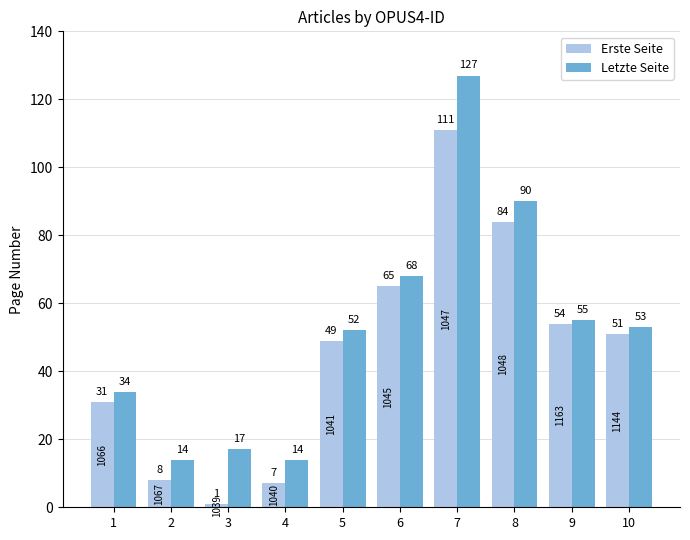

Reading left to right, transcribe all the data shown in this chart.

Erste Seite: 31	8	1	7	49	65	111	84	54	51
Letzte Seite: 34	14	17	14	52	68	127	90	55	53